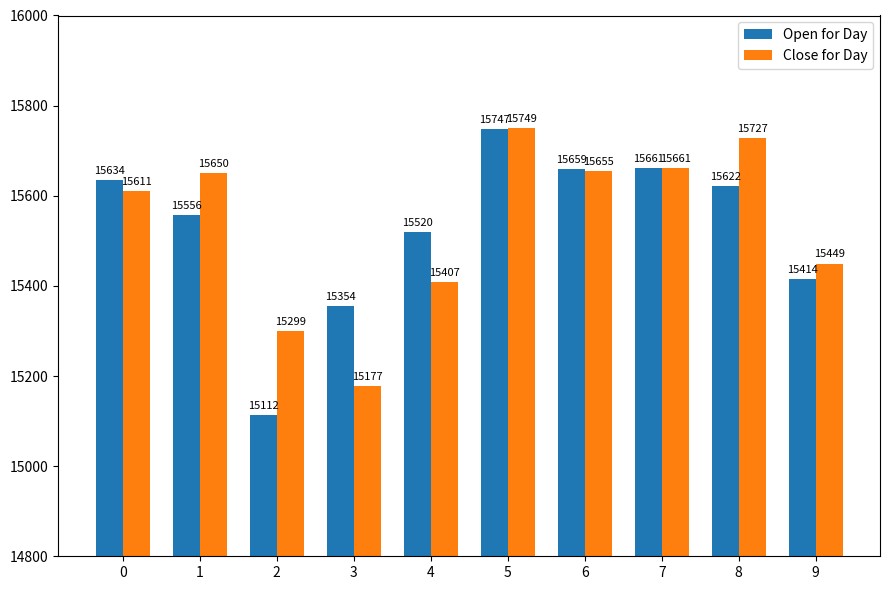

The value of Open for Day at 9 is 15414.5. True or false?

True